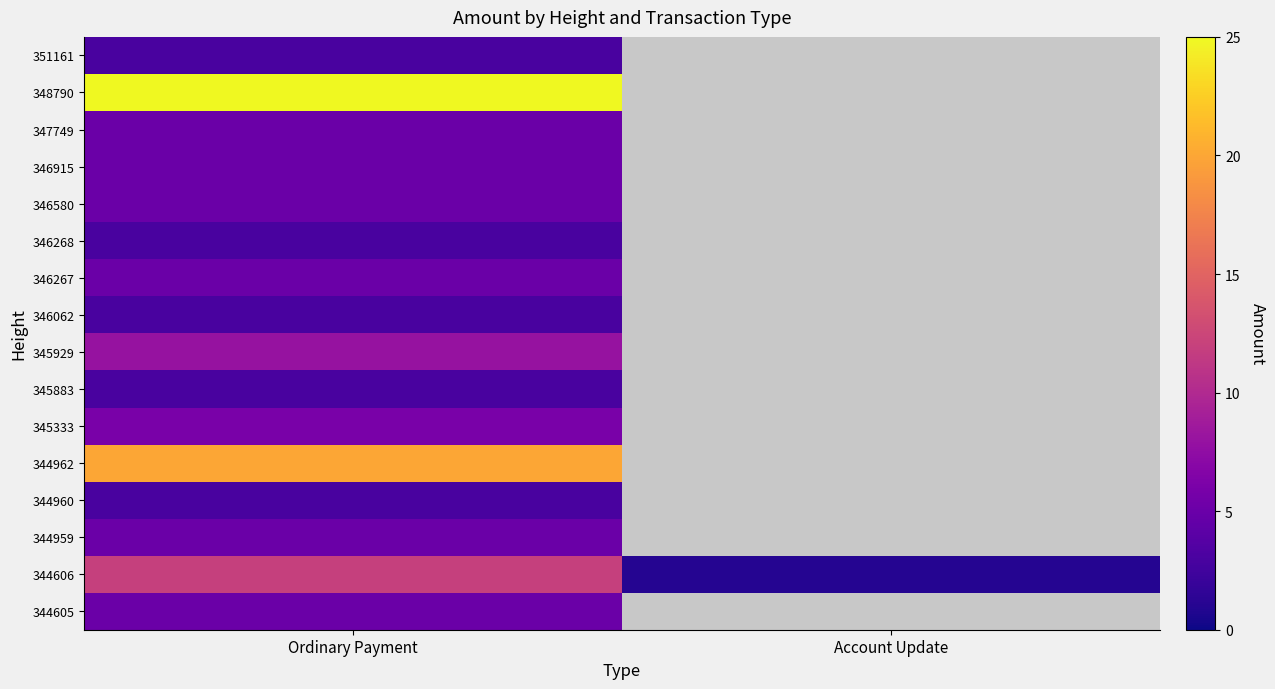

At Ordinary Payment, list the series in order from smallest to largest.

351161, 346268, 346062, 345883, 344960, 347749, 346915, 346580, 346267, 344959, 344605, 345333, 345929, 344606, 344962, 348790